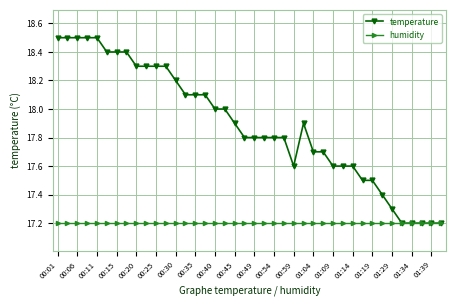

Does the chart display data point markers on the line(s)?

Yes